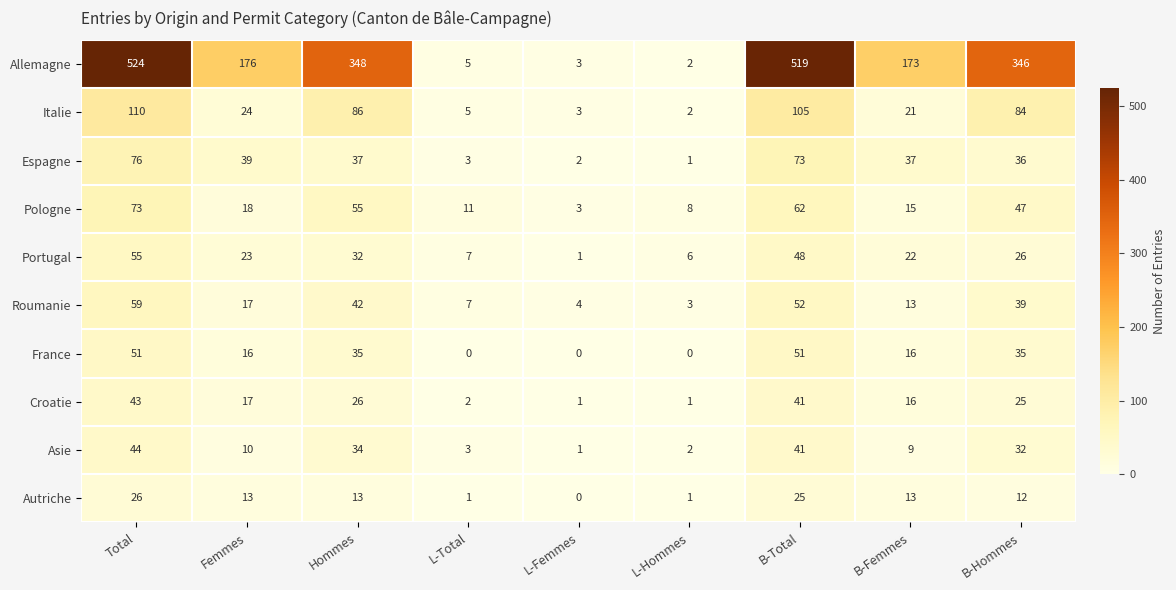

What is the sum of all Allemagne values?

2096